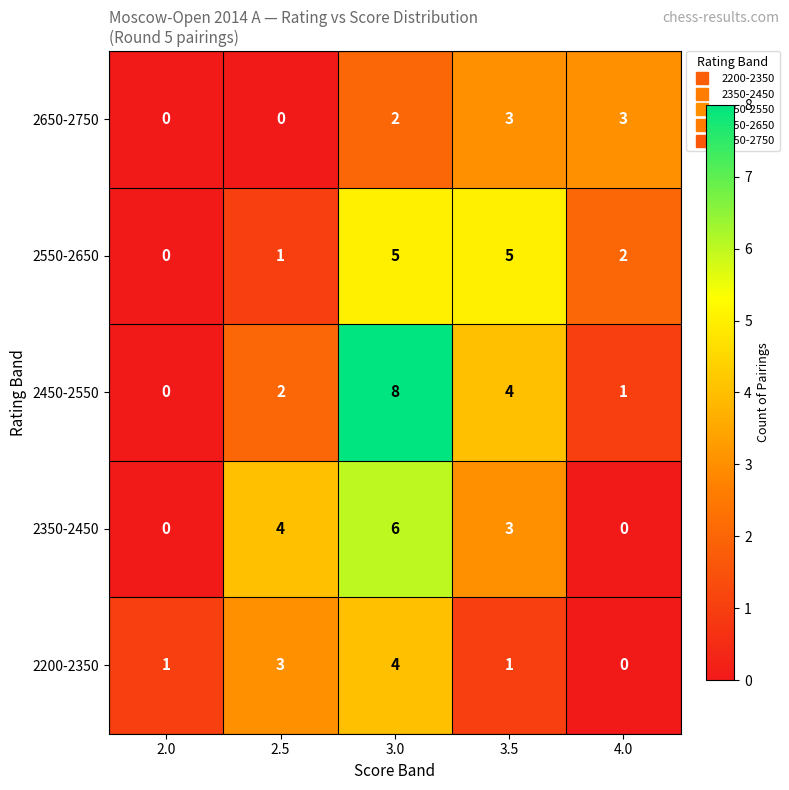

The 2650-2750 series shows 0 at 2.5. True or false?

True